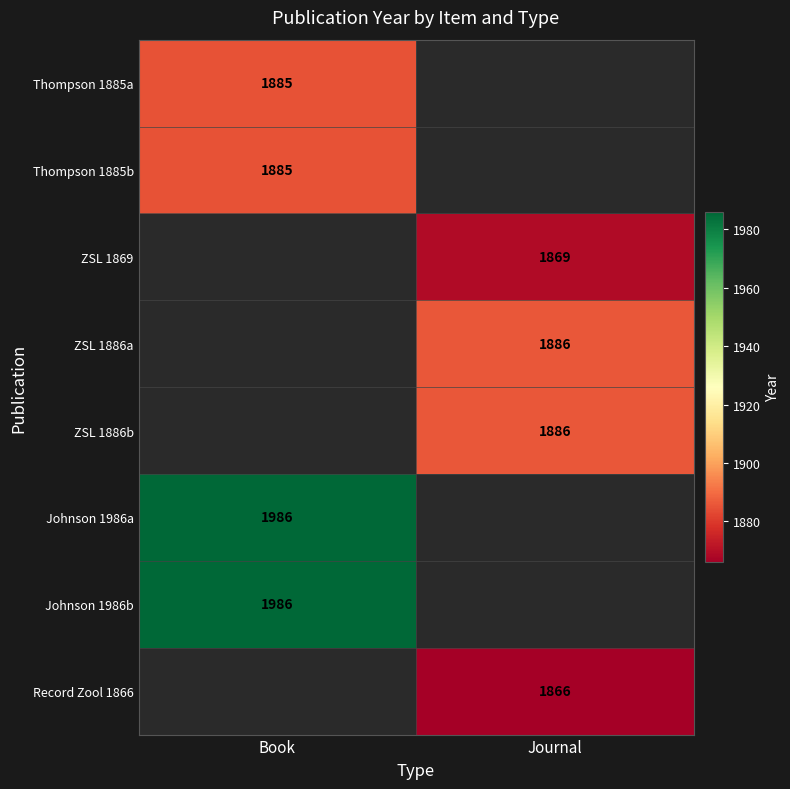

At how many categories does at least one series exceed 1944?

1